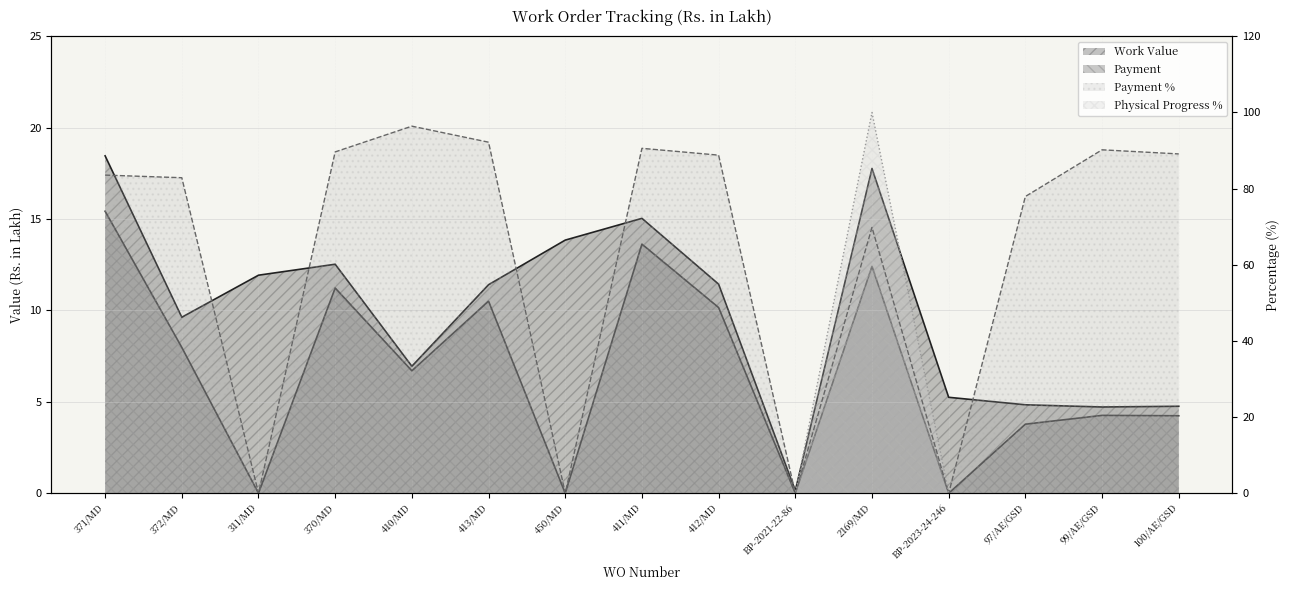

What is the average value of the Payment % series?

63.4